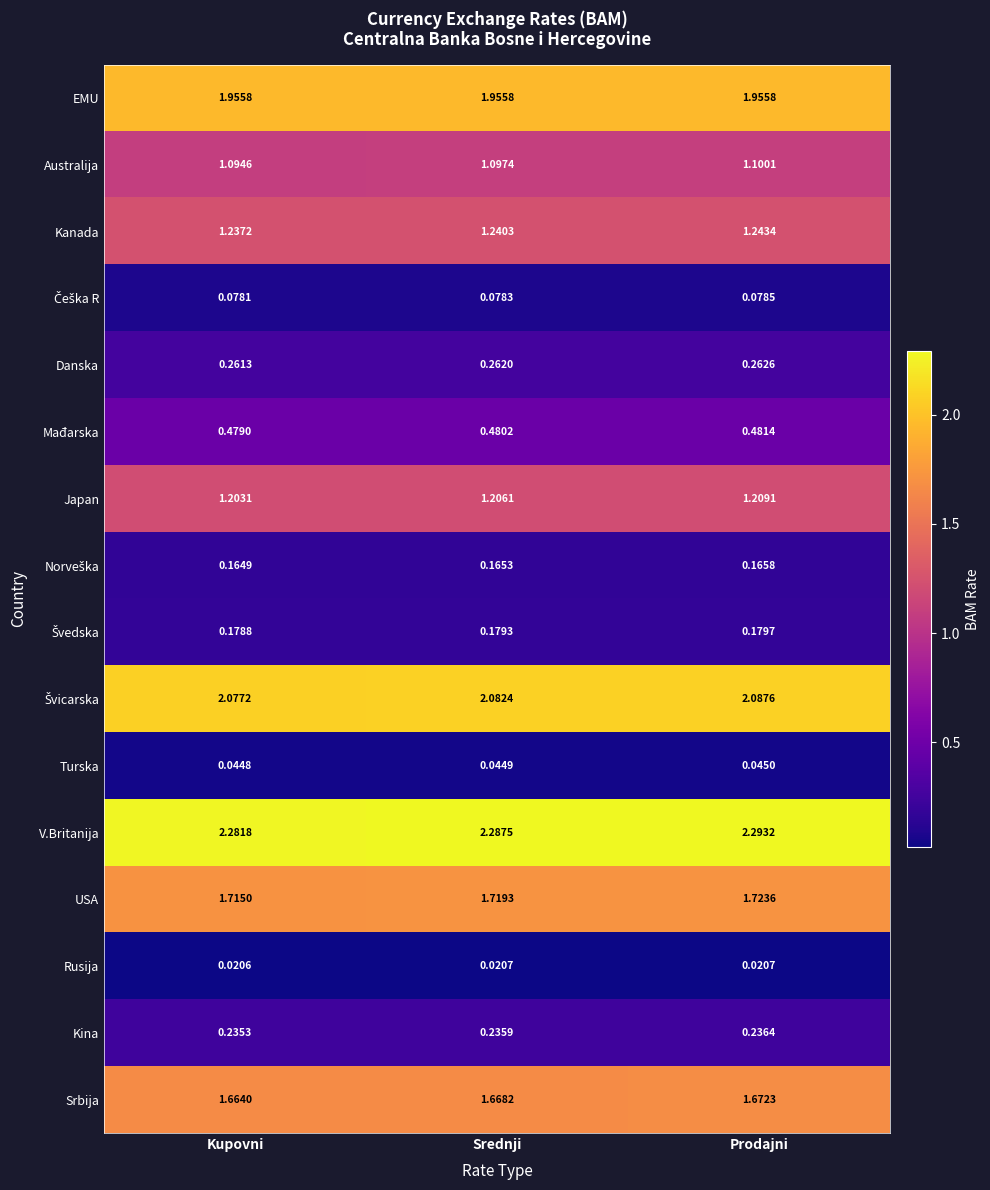

At which category is the sum across all series the highest?

Prodajni